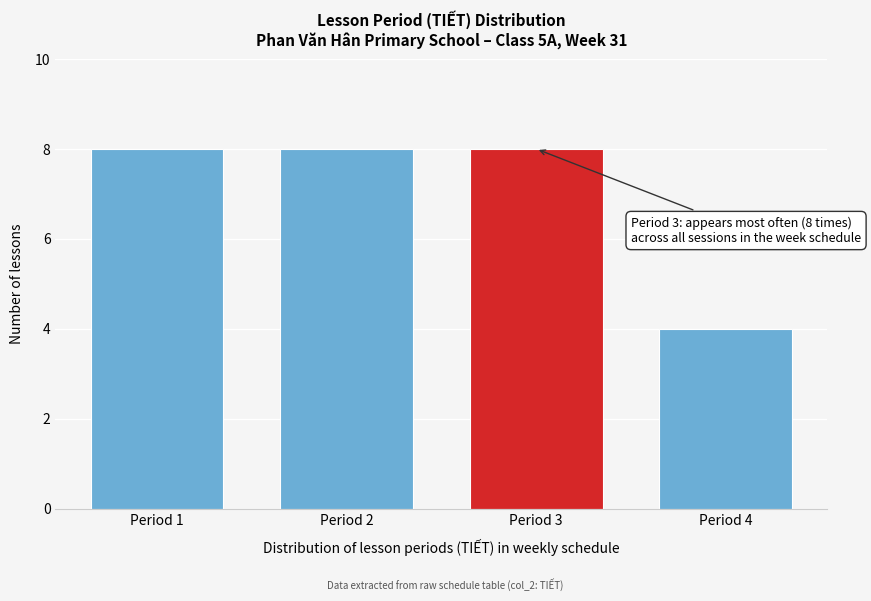

Reading left to right, extract all data points from this chart.

8	8	8	4